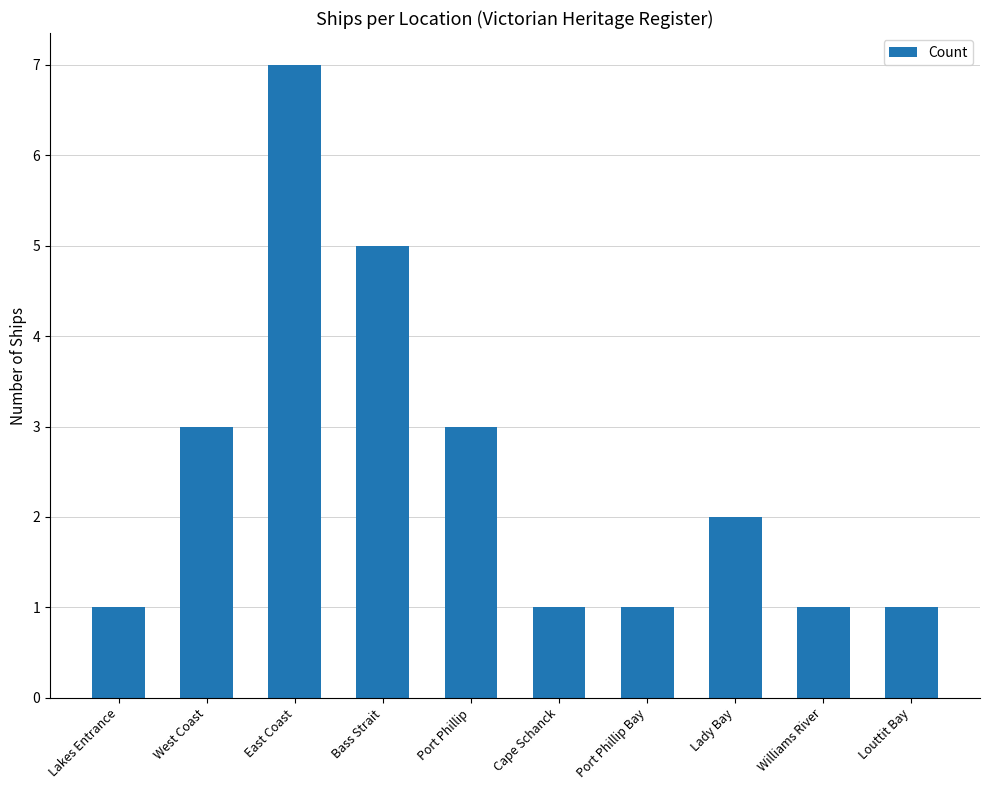

Reading right to left, extract all data points from this chart.

Louttit Bay=1	Williams River=1	Lady Bay=2	Port Phillip Bay=1	Cape Schanck=1	Port Phillip=3	Bass Strait=5	East Coast=7	West Coast=3	Lakes Entrance=1